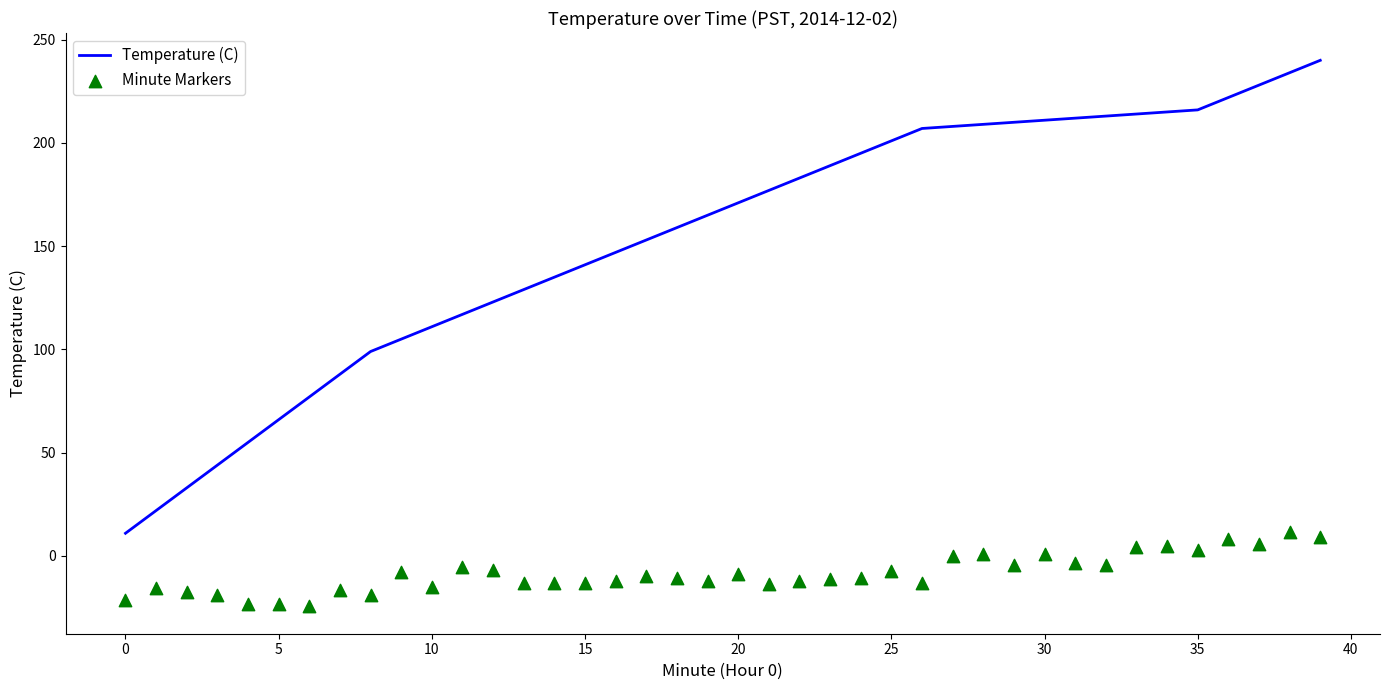

Which series has the largest total across all categories?

Temperature (C)